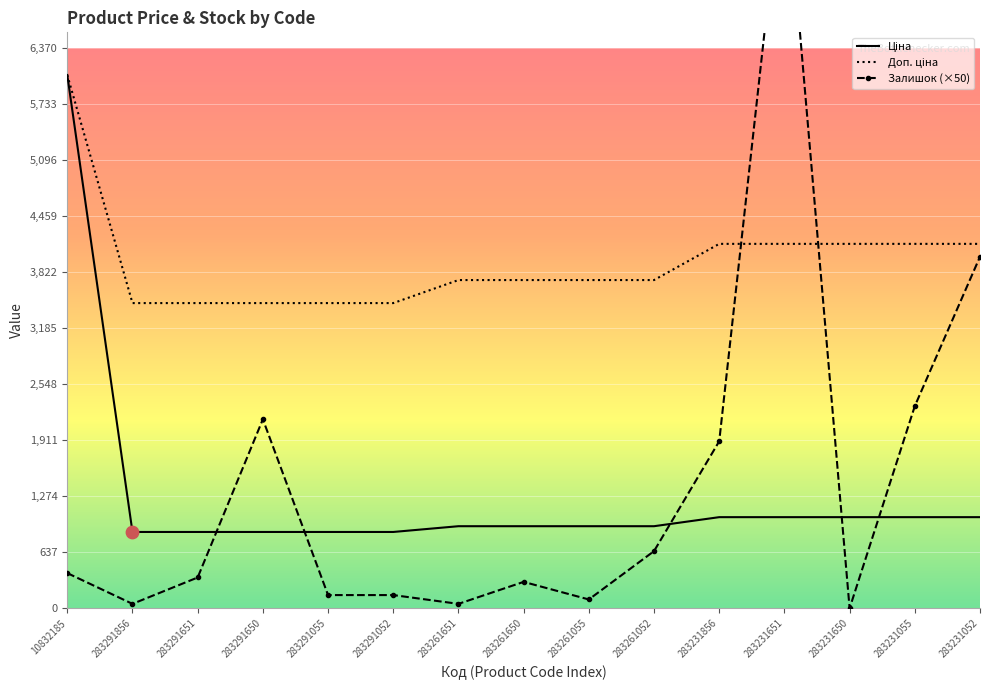

Which series has the largest Y range (max minus min)?

Залишок (×50)